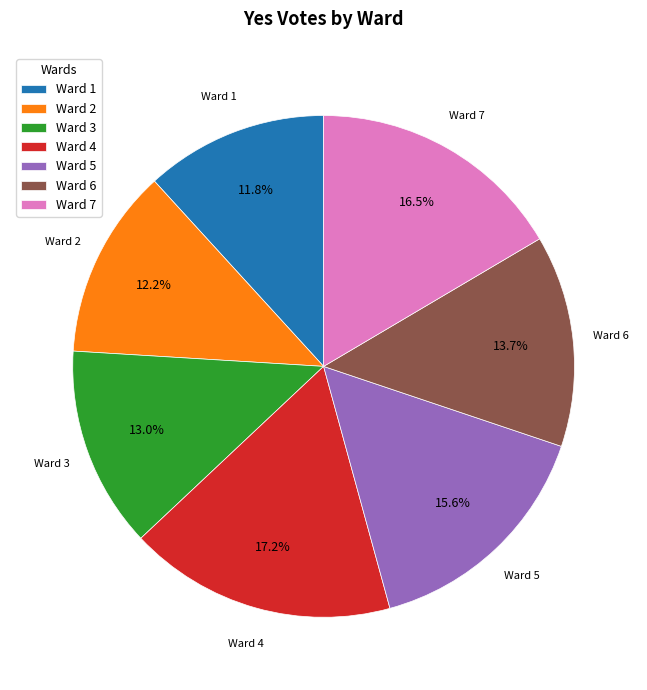

Is there a majority slice in this chart?

No